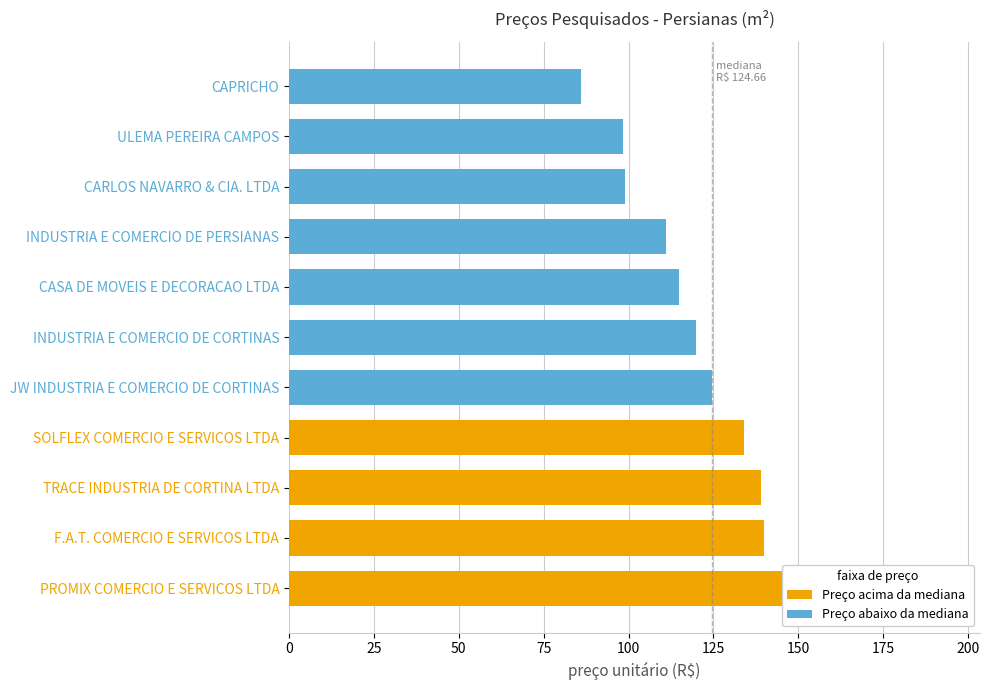

True or false: the data shows 72.3 at INDUSTRIA E COMERCIO DE PERSIANAS.

False